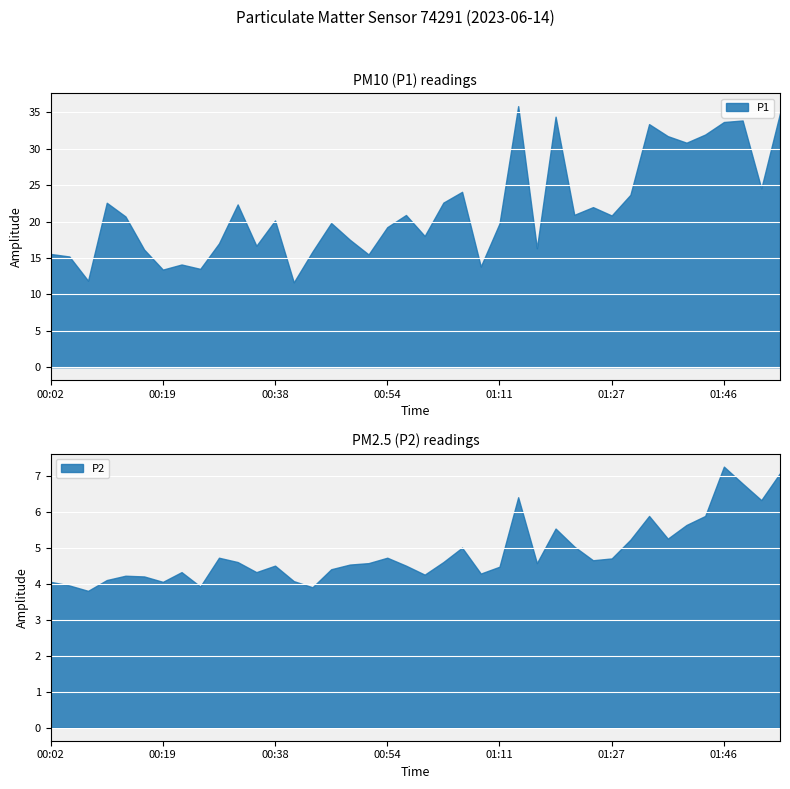

Rank the series by their average value, from highest to lowest.

P1, P2